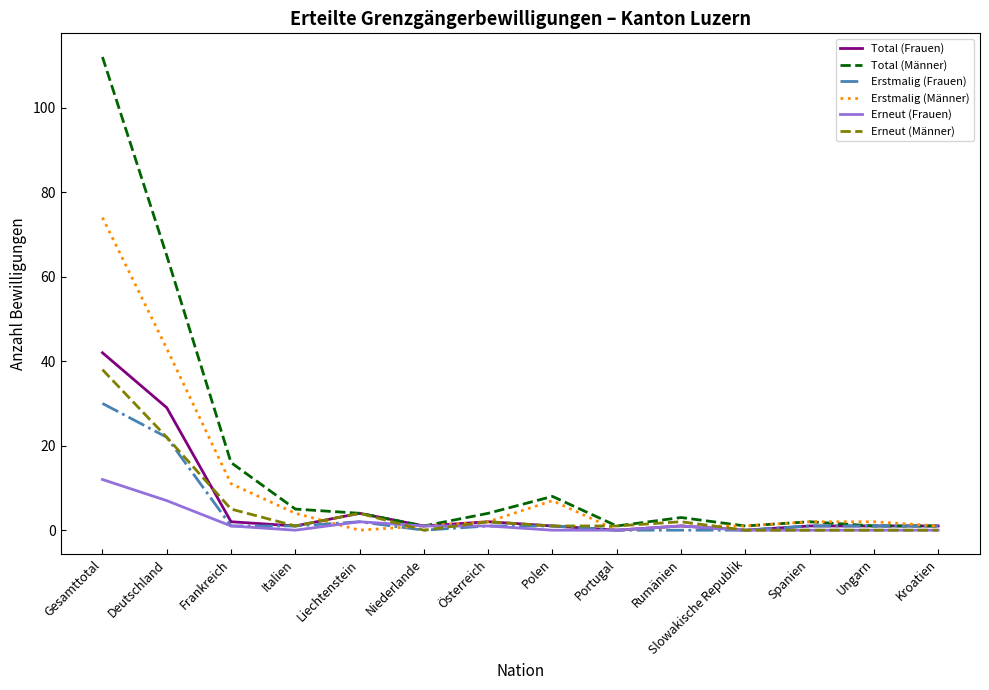

What is the total value across all series at Niederlande?

4